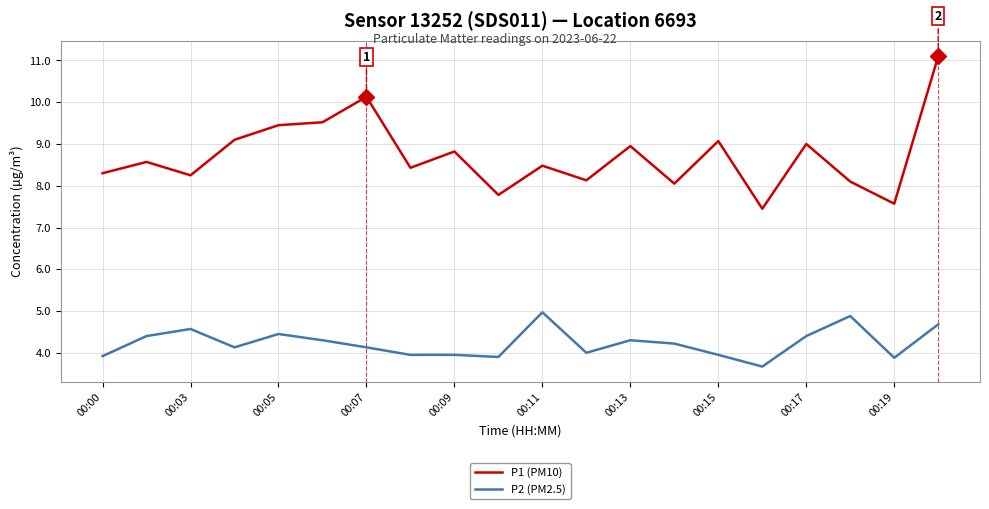

How many values in the P1 (PM10) series exceed 8?

17